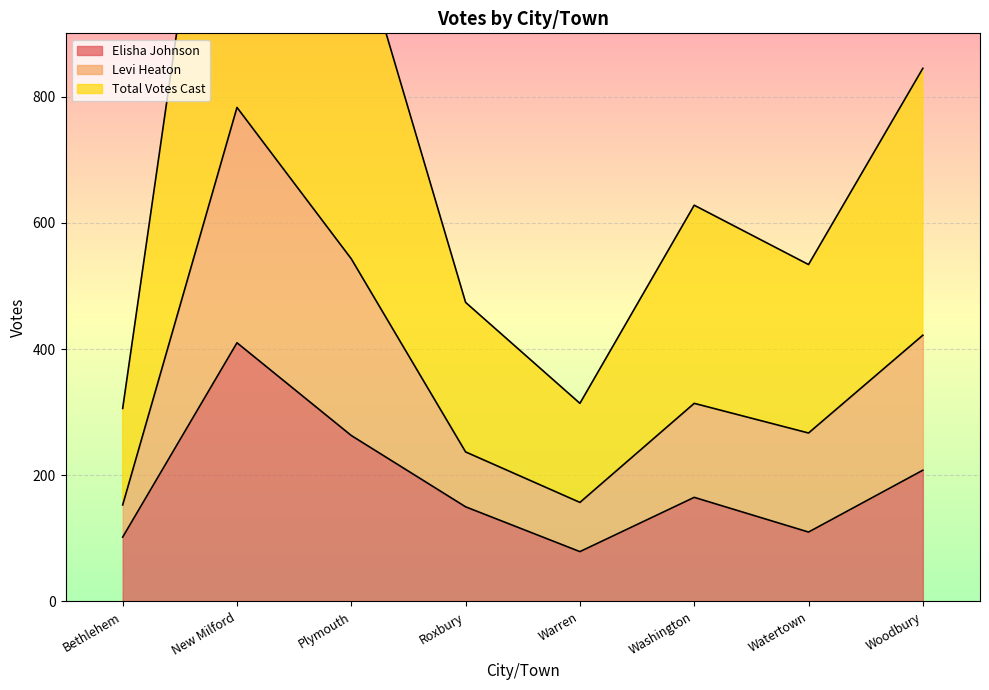

True or false: Elisha Johnson and Levi Heaton cross at least once.

False